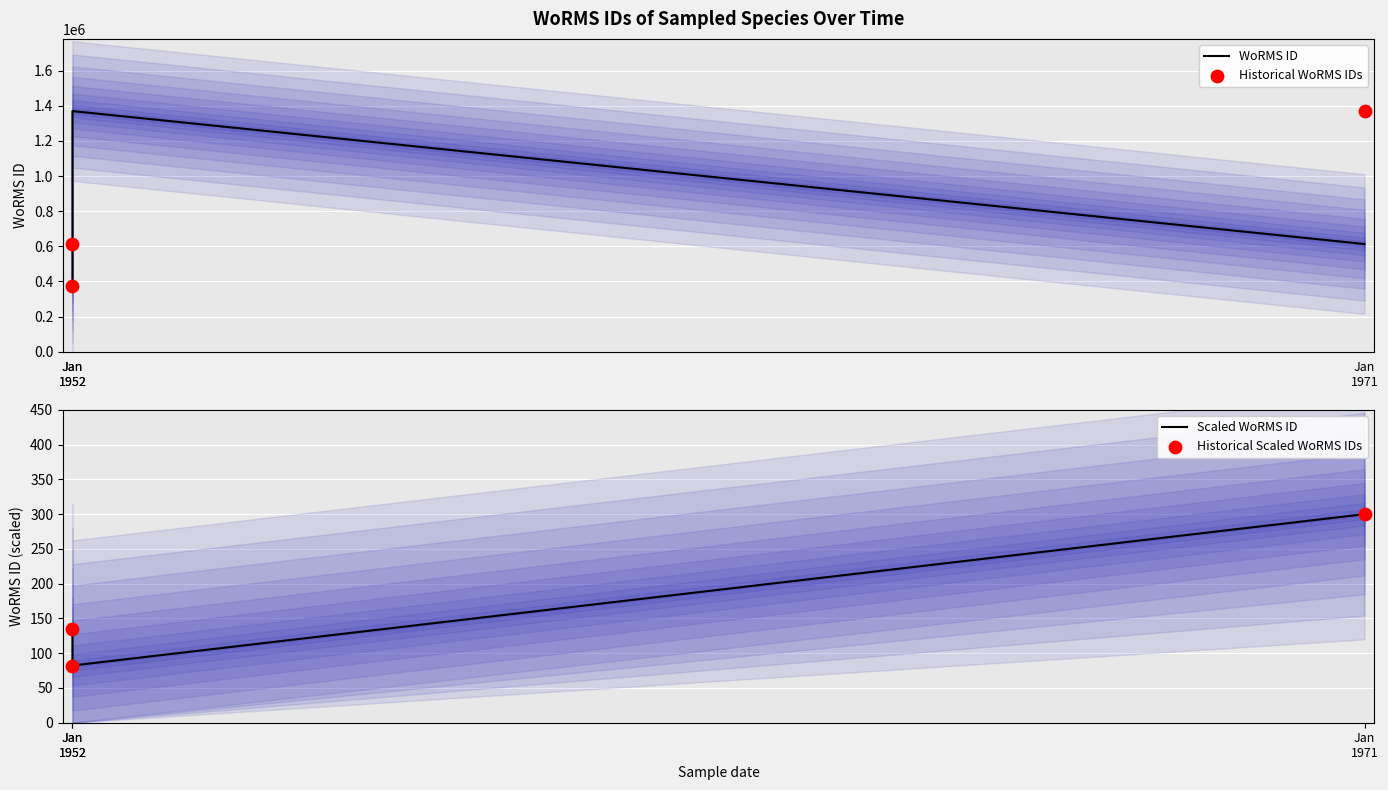

At which category is the sum across all series the highest?

Jan
1971